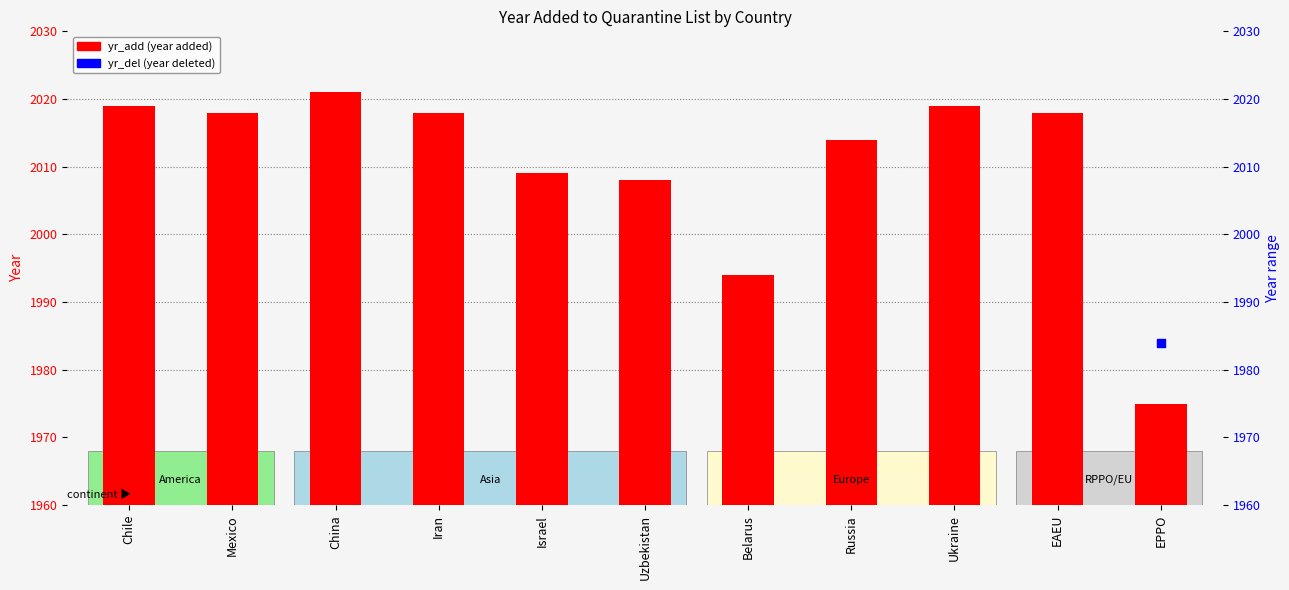

Approximately how many times larger is the value at Mexico compared to Iran?

1.0